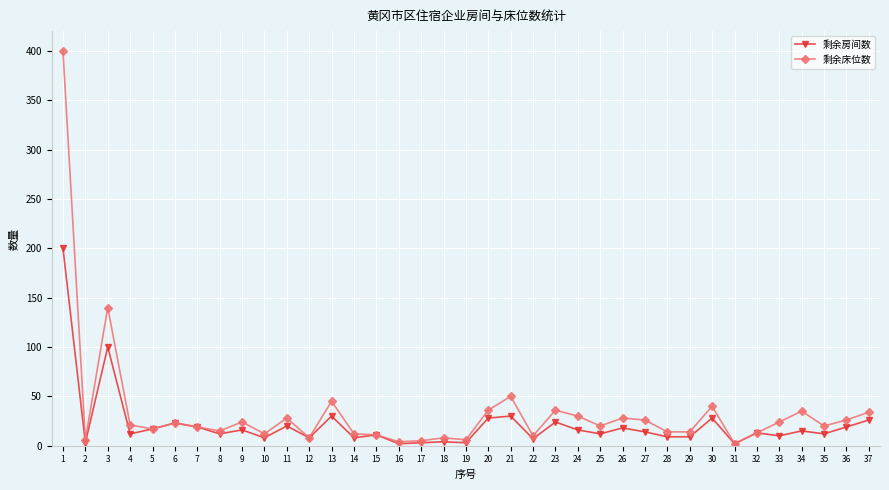

Where does the 剩余床位数 series first go above 20?

1